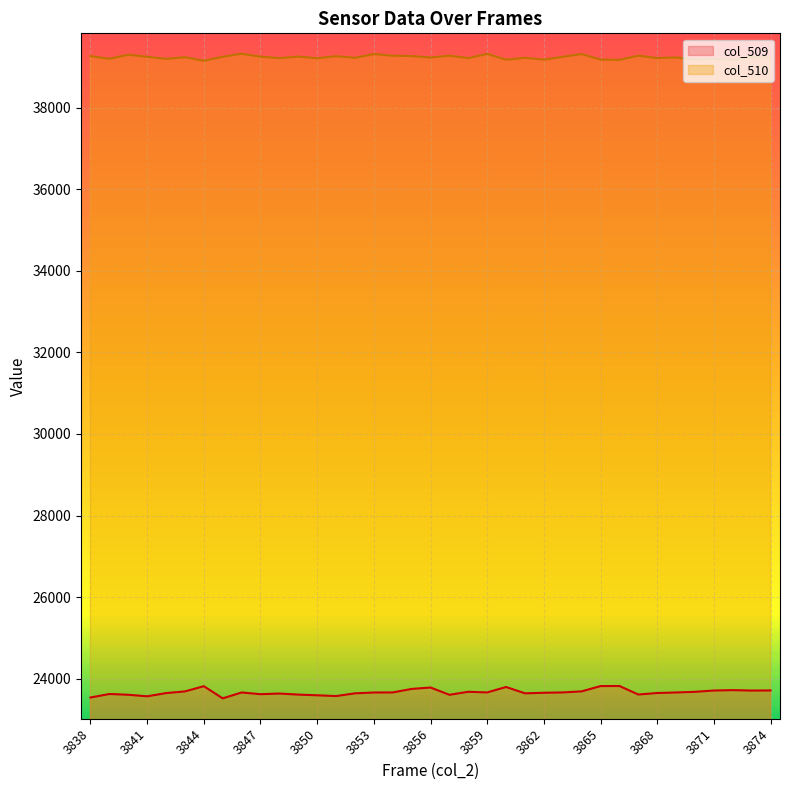

Is it true that col_509 equals 7731 at 3847?

False